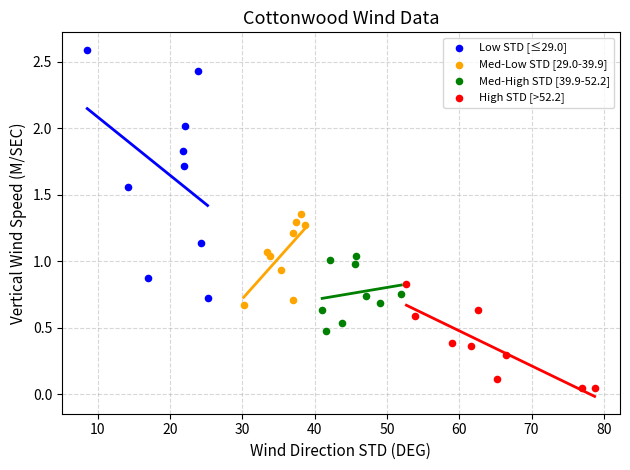

Which series contains the lowest Y value?

High STD [>52.2]